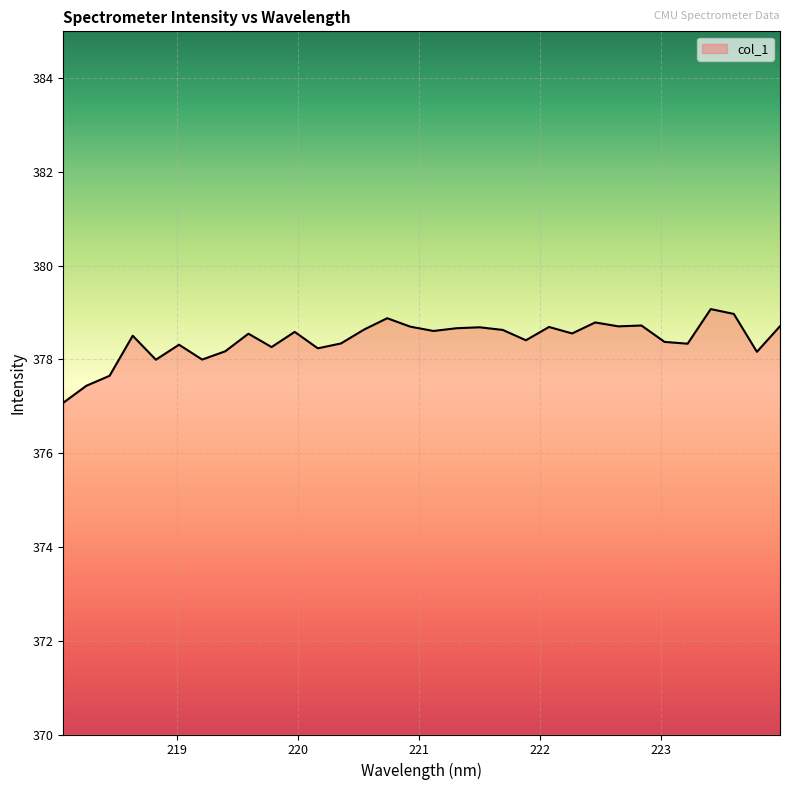

What is the greatest value displayed?

379.1